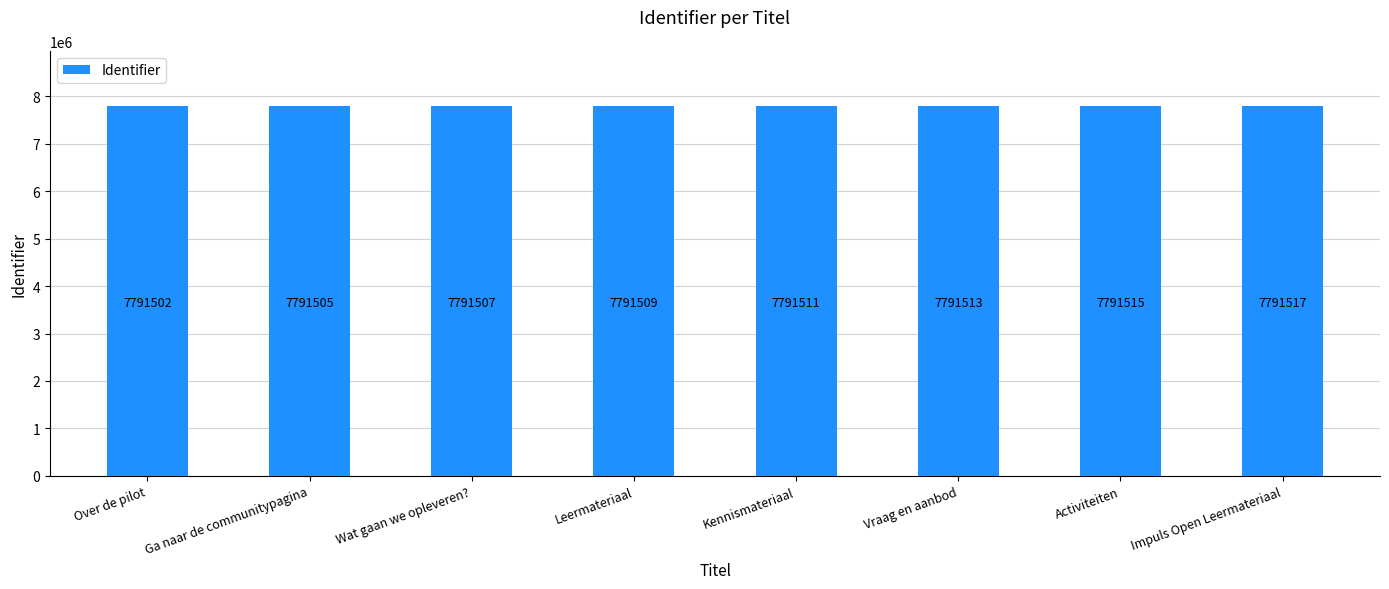

Count the values in the range 7791507 to 7791515.

5